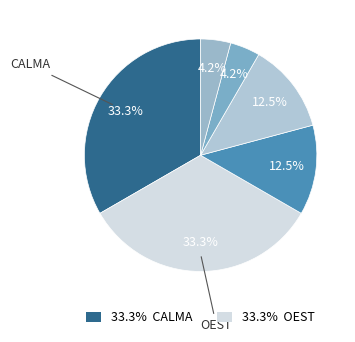

How many segments does this pie chart have?

6